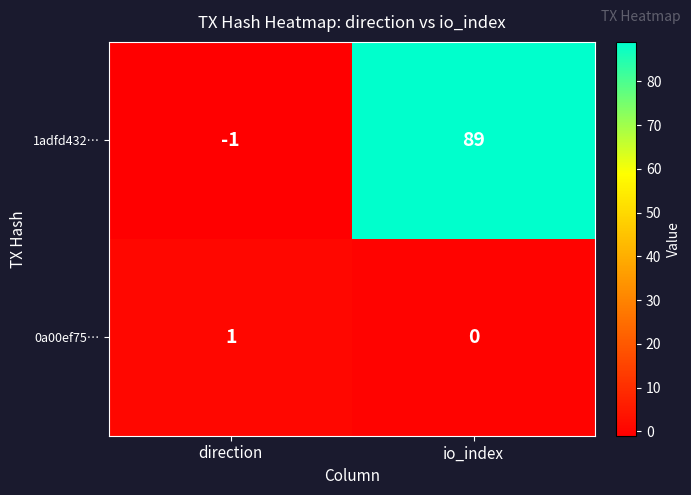

What is the spread (max minus min) of values at io_index?

89